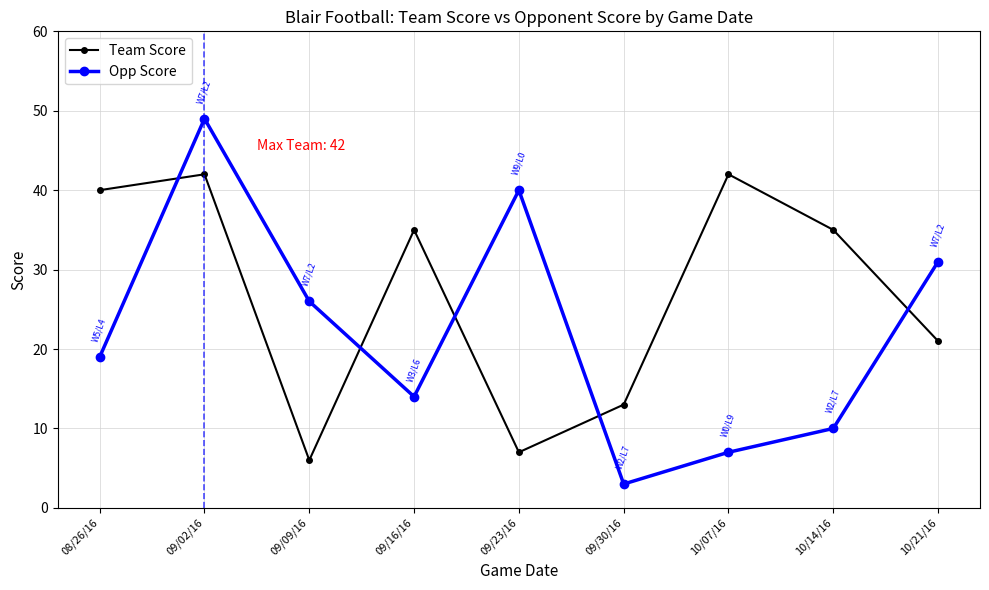

How many lines are shown in the chart?

2